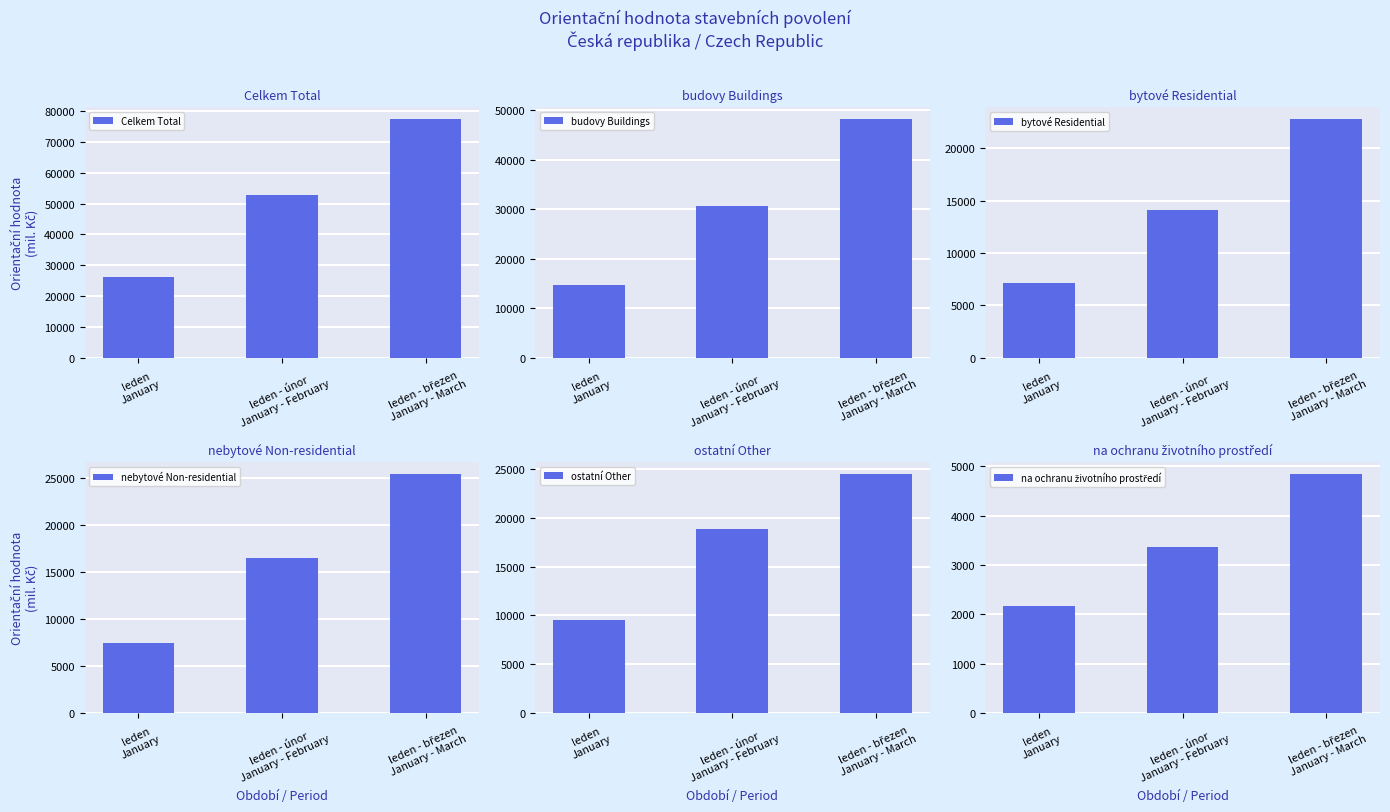

Which series changed the most between leden
January and leden - únor
January - February?

Celkem Total